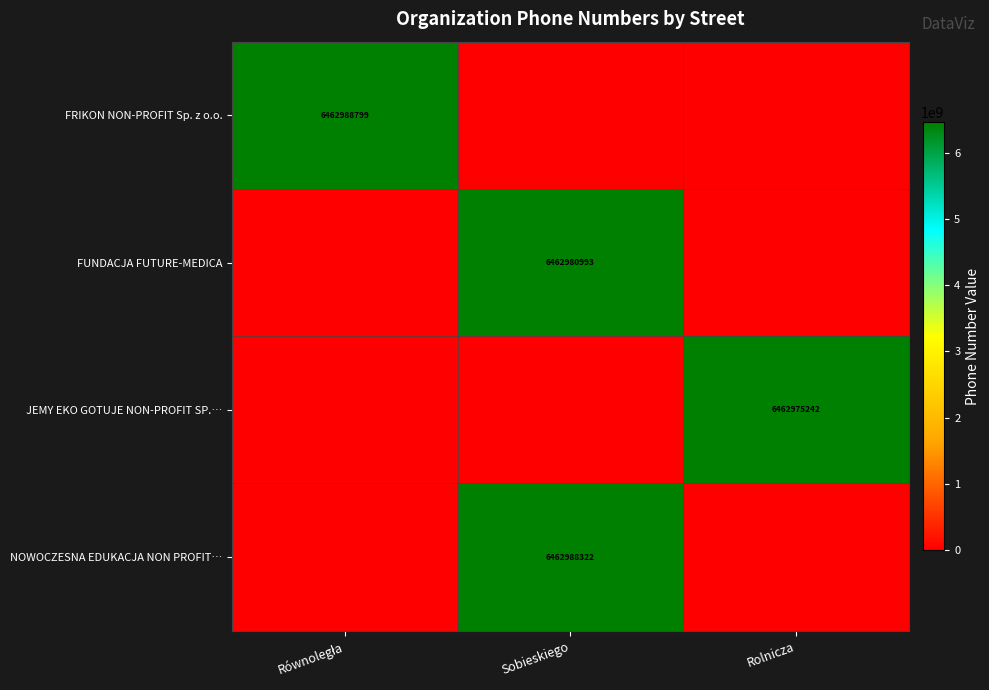

What is the spread (max minus min) of values at Sobieskiego?

6462988322